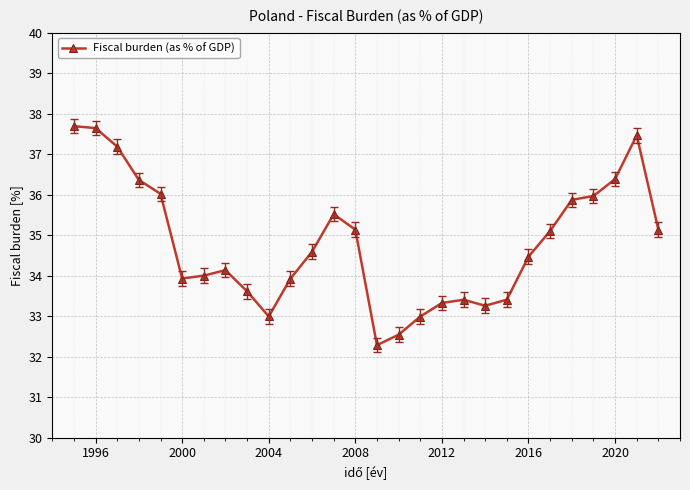

What is the maximum value shown in the chart?

37.7